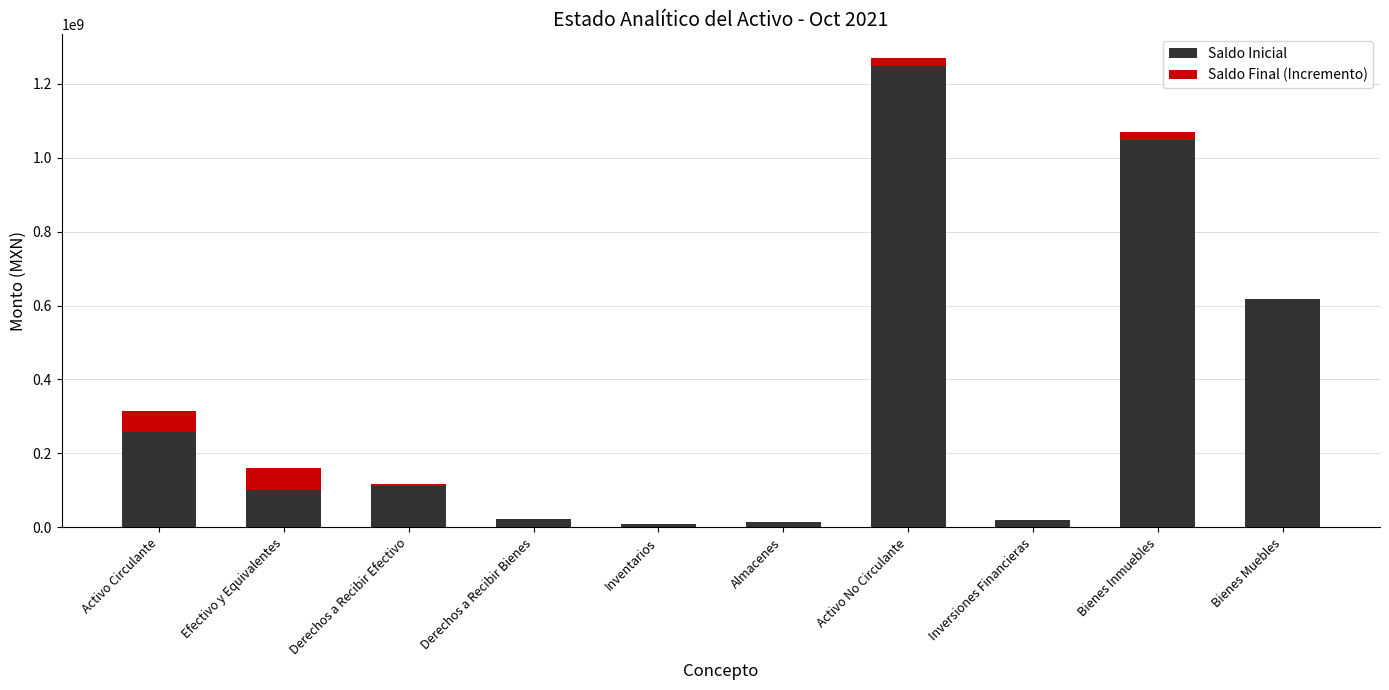

What is the highest value of the Saldo Inicial series?

1247692296.7